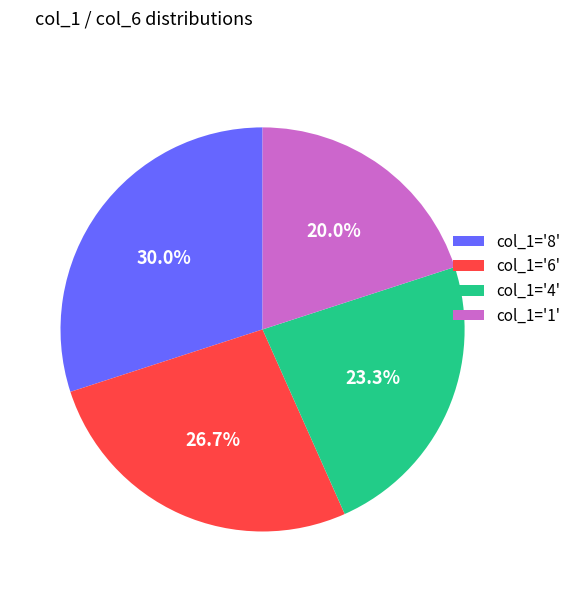

Rank the categories by value from lowest to highest.

col_1='1', col_1='4', col_1='6', col_1='8'